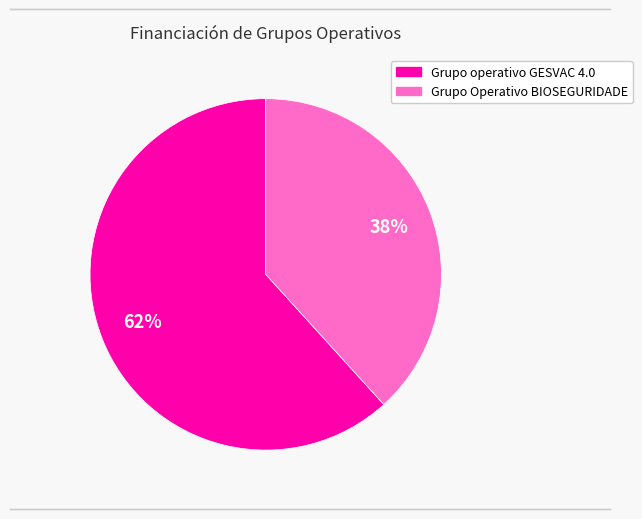

What percentage is the Grupo operativo GESVAC 4.0 slice, to the nearest percent?

62%